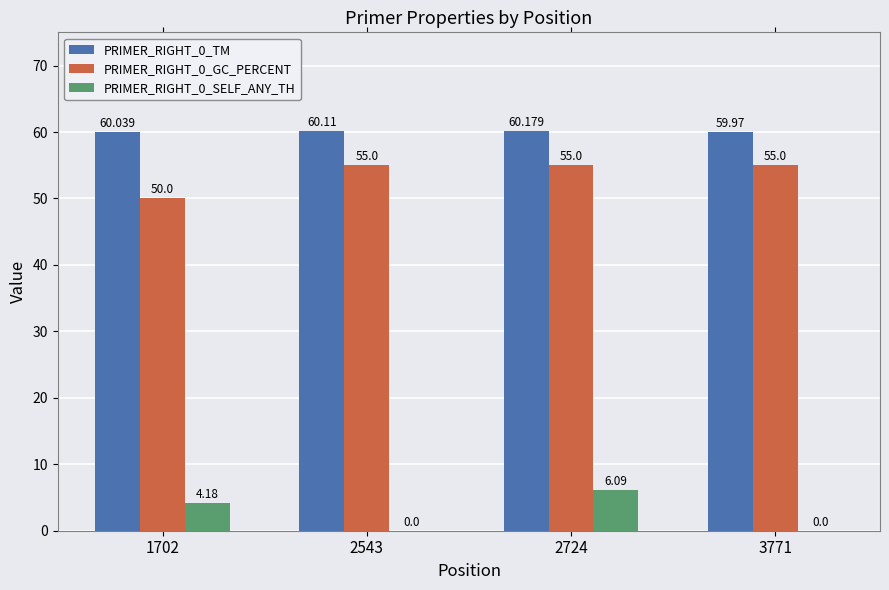

What is the difference between the PRIMER_RIGHT_0_TM values at 3771 and 1702?

0.1